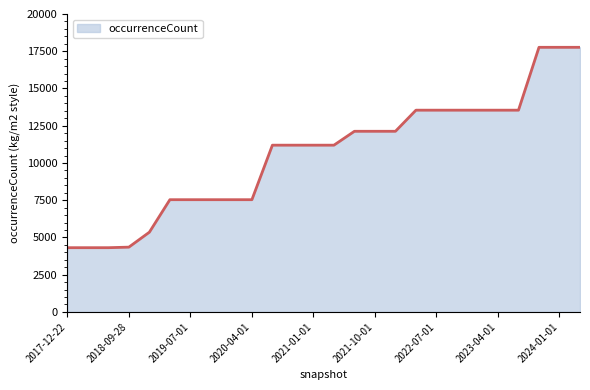

What is the difference between the maximum and minimum values?

13451